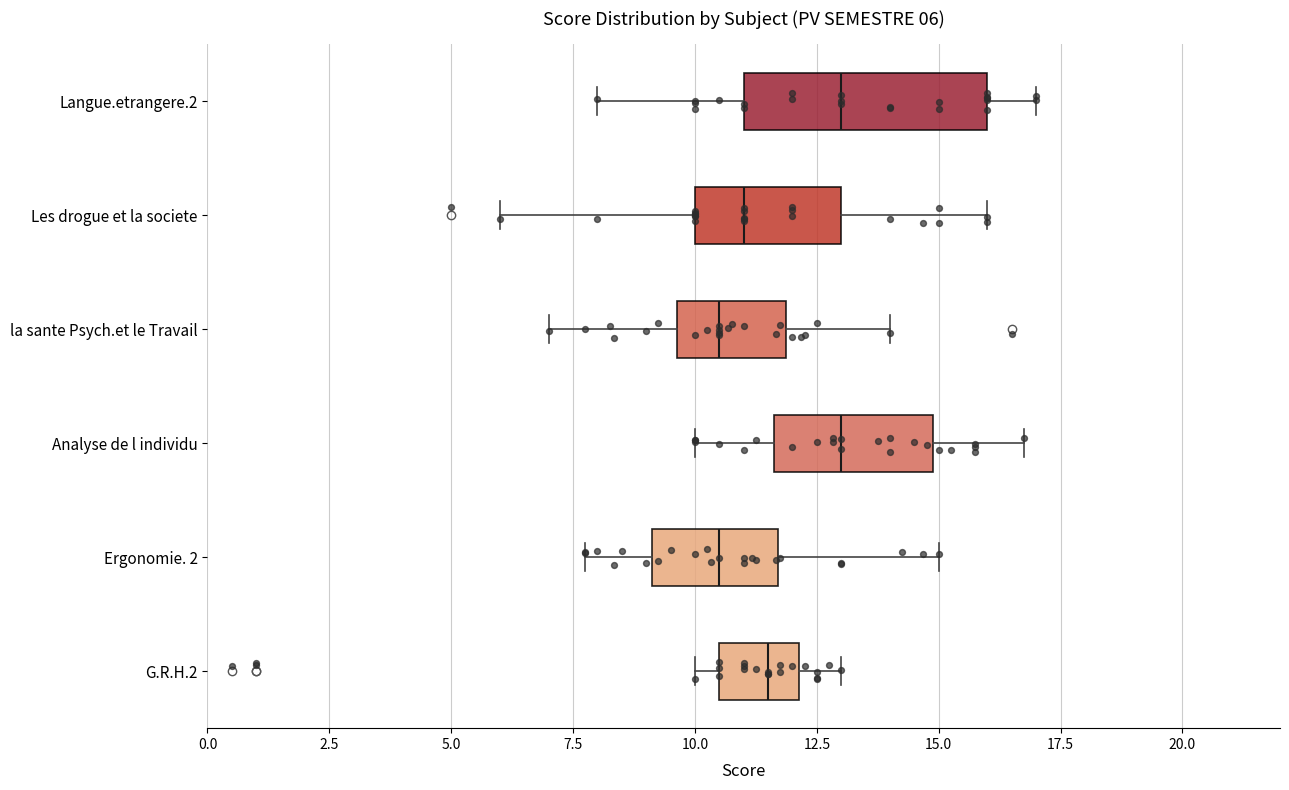

Comparing the boxes themselves (not the whiskers), which one is the widest?

Langue.etrangere.2